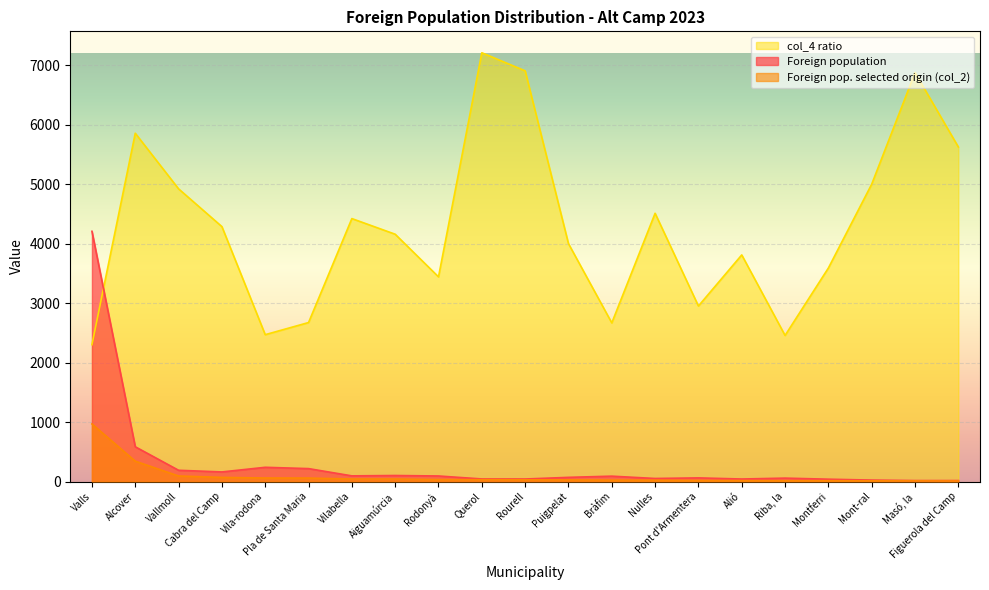

List the labels in order of Foreign pop. selected origin (col_2) value, largest first.

Valls, Alcover, Vallmoll, Cabra del Camp, Vila-rodona, Pla de Santa Maria, Vilabella, Aiguamúrcia, Rodonyà, Querol, Rourell, Puigpelat, Bràfim, Nulles, Pont d'Armentera, Alió, Riba, la, Montferri, Mont-ral, Masó, la, Figuerola del Camp